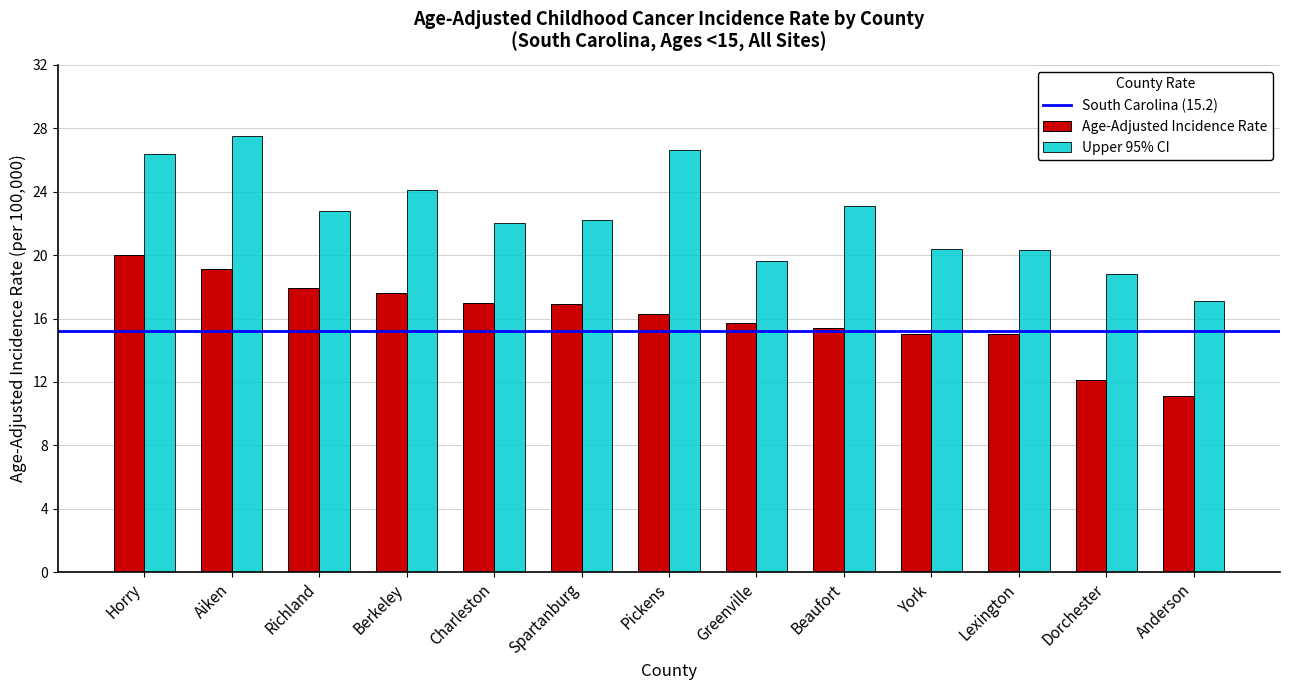

Is the value of Upper 95% CI at Beaufort greater than the value of Age-Adjusted Incidence Rate at Pickens?

Yes